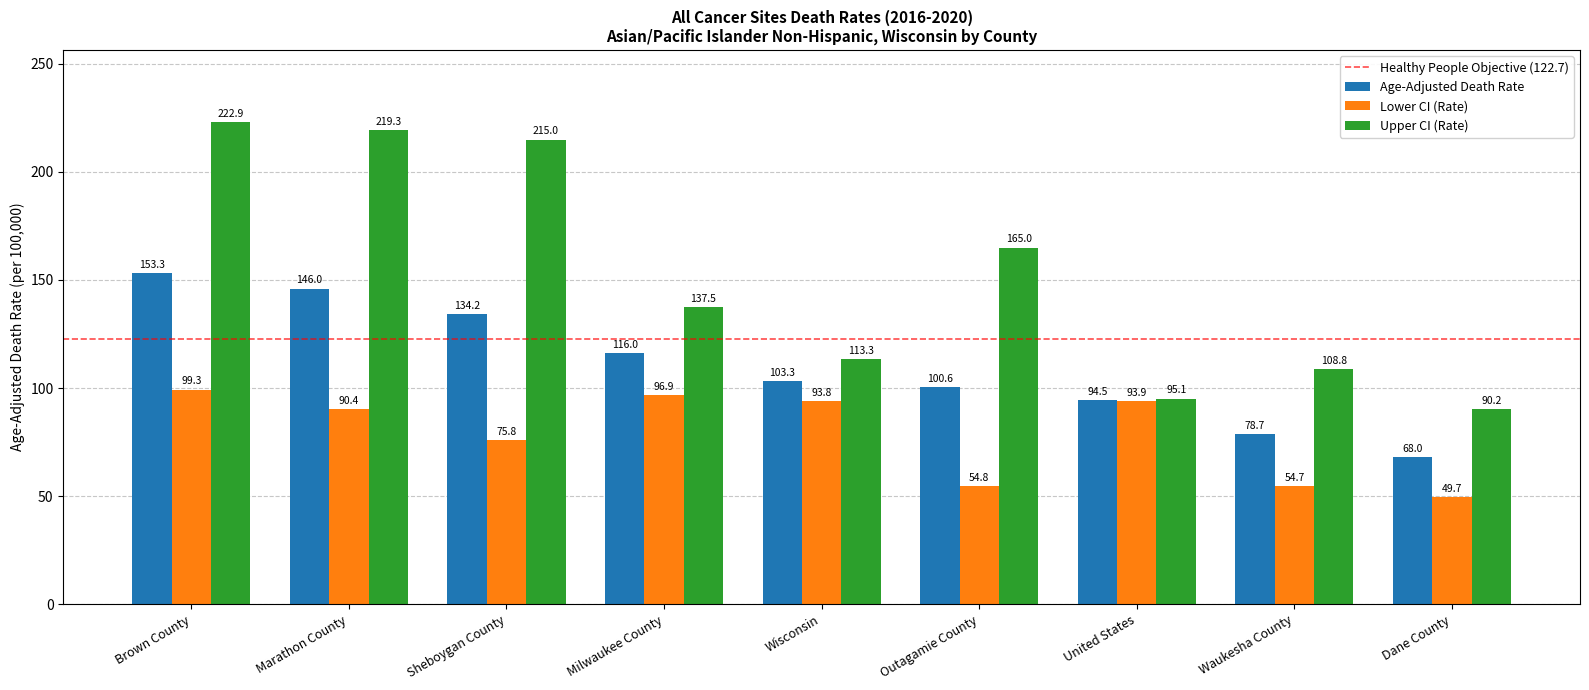

How many bars are there in total?

27